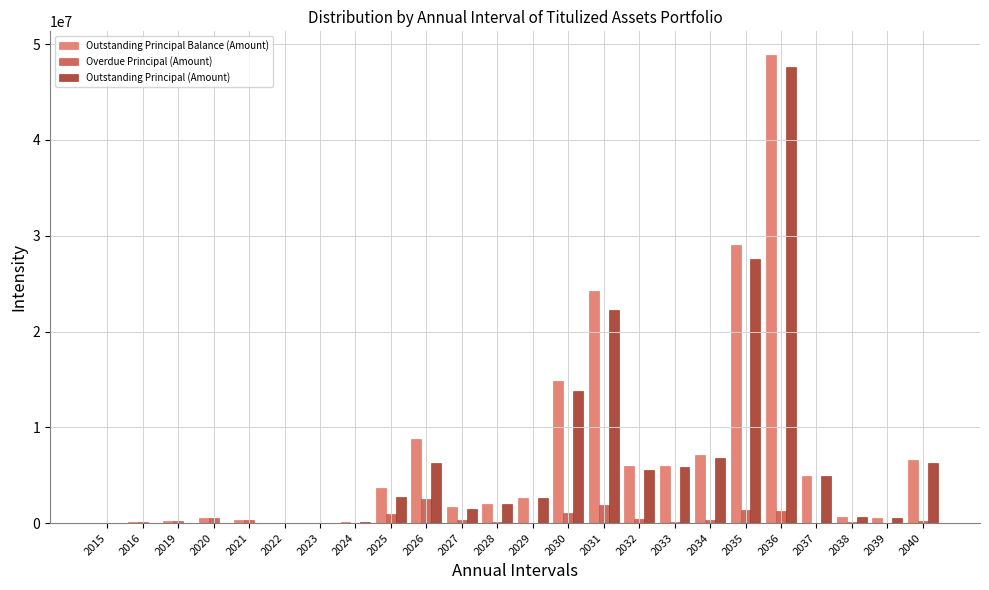

How many values in the Outstanding Principal (Amount) series exceed 2623874?

12